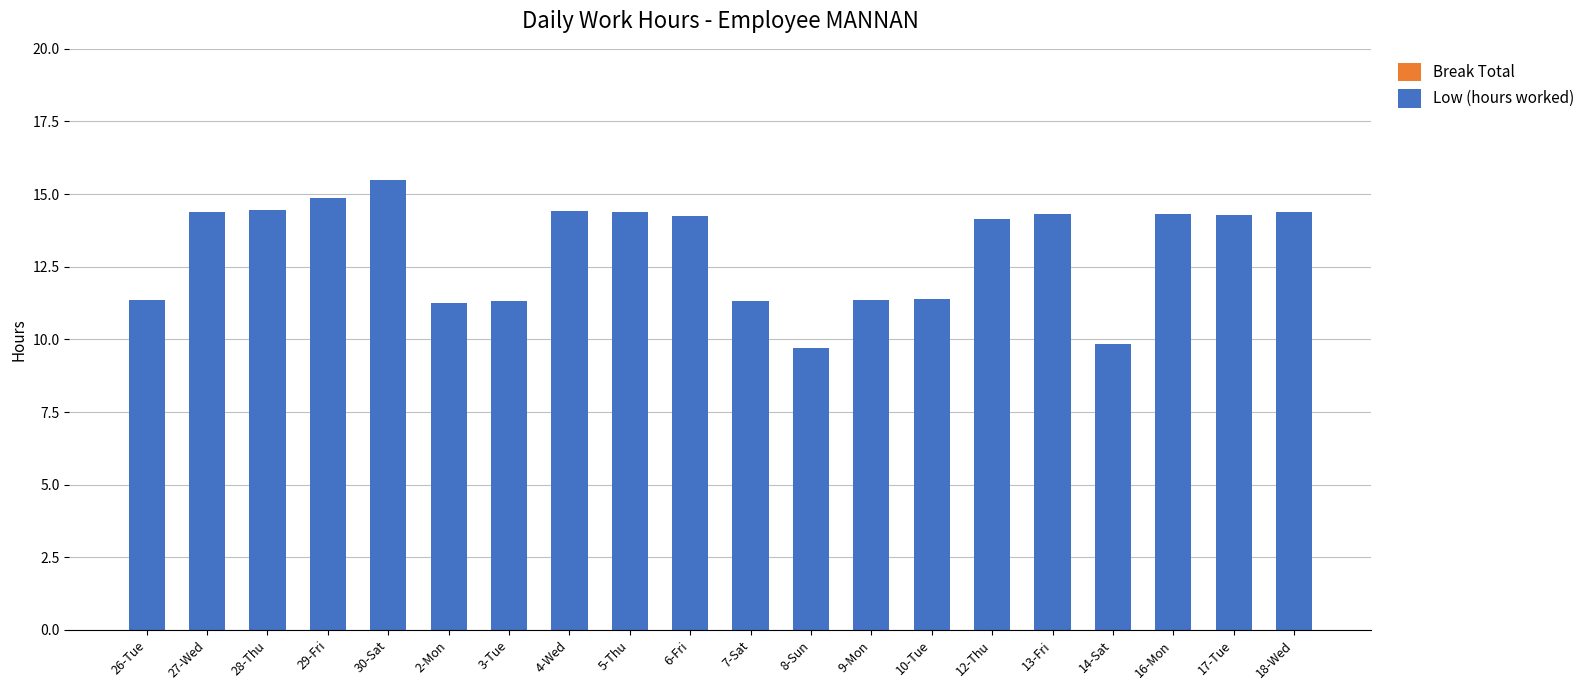

What is the change in value from 27-Wed to 14-Sat?

-4.5